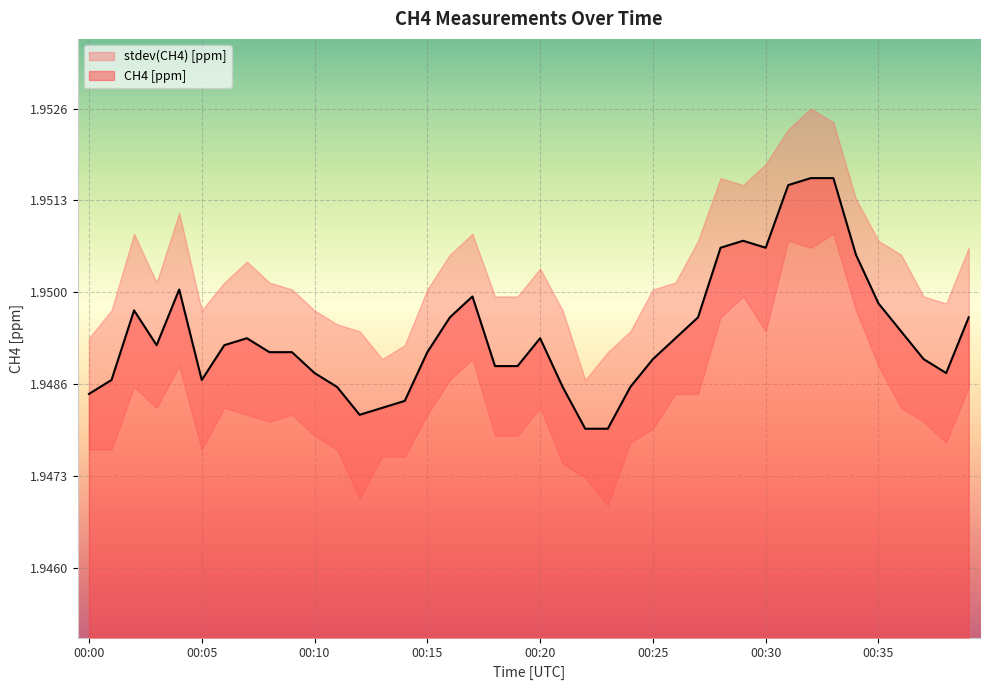

What is the value of the 9th point from the left?

1.9